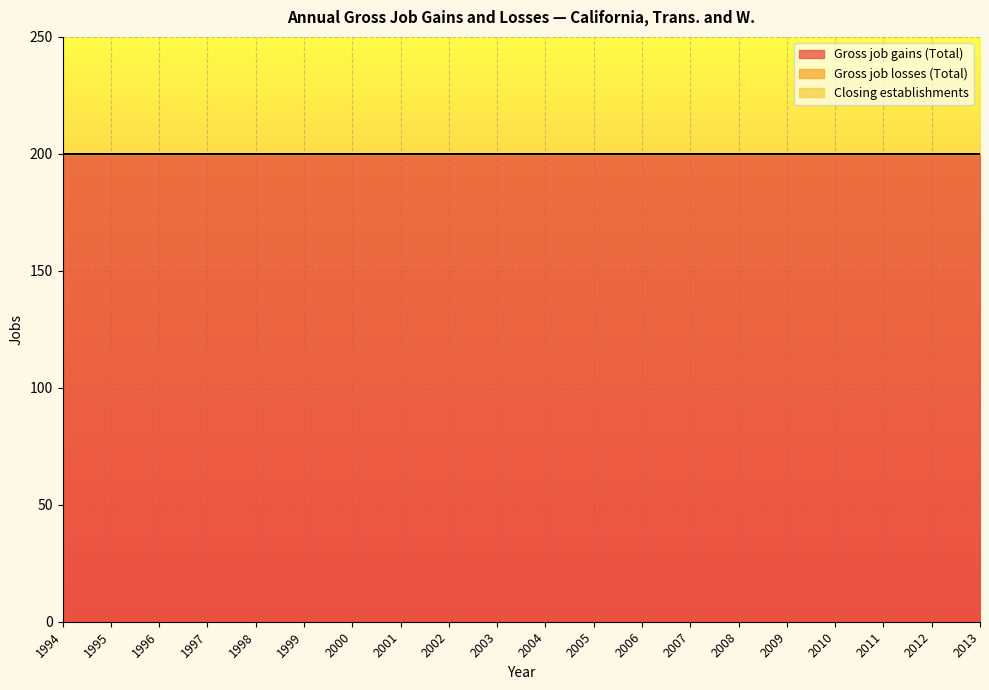

Is the value of Gross job losses (Total) at 2003 greater than the value of Gross job gains (Total) at 2001?

No